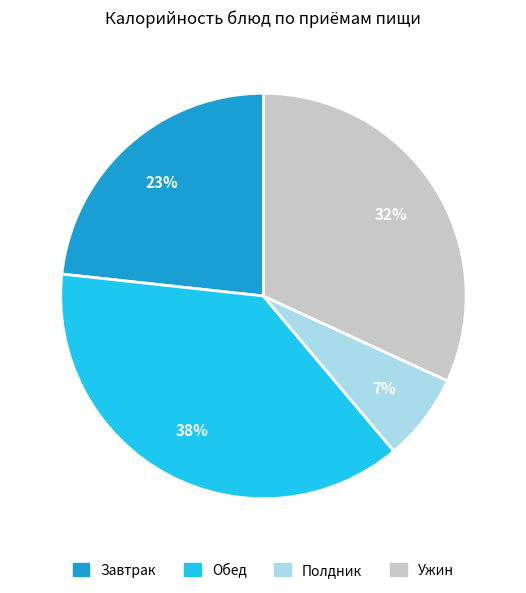

Is there a majority slice in this chart?

No